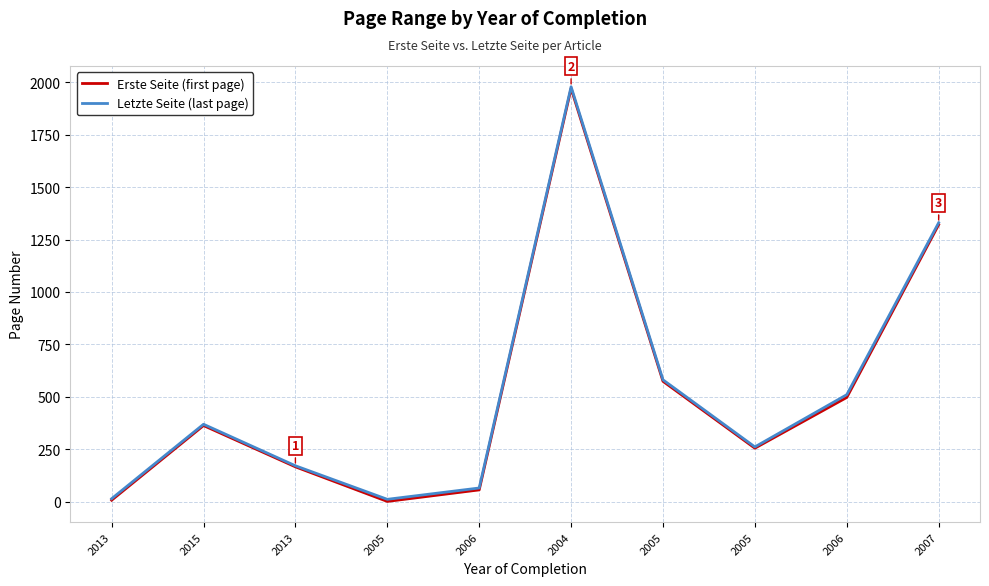

Is the value of Letzte Seite (last page) at 2013 greater than the value of Erste Seite (first page) at 2013?

Yes